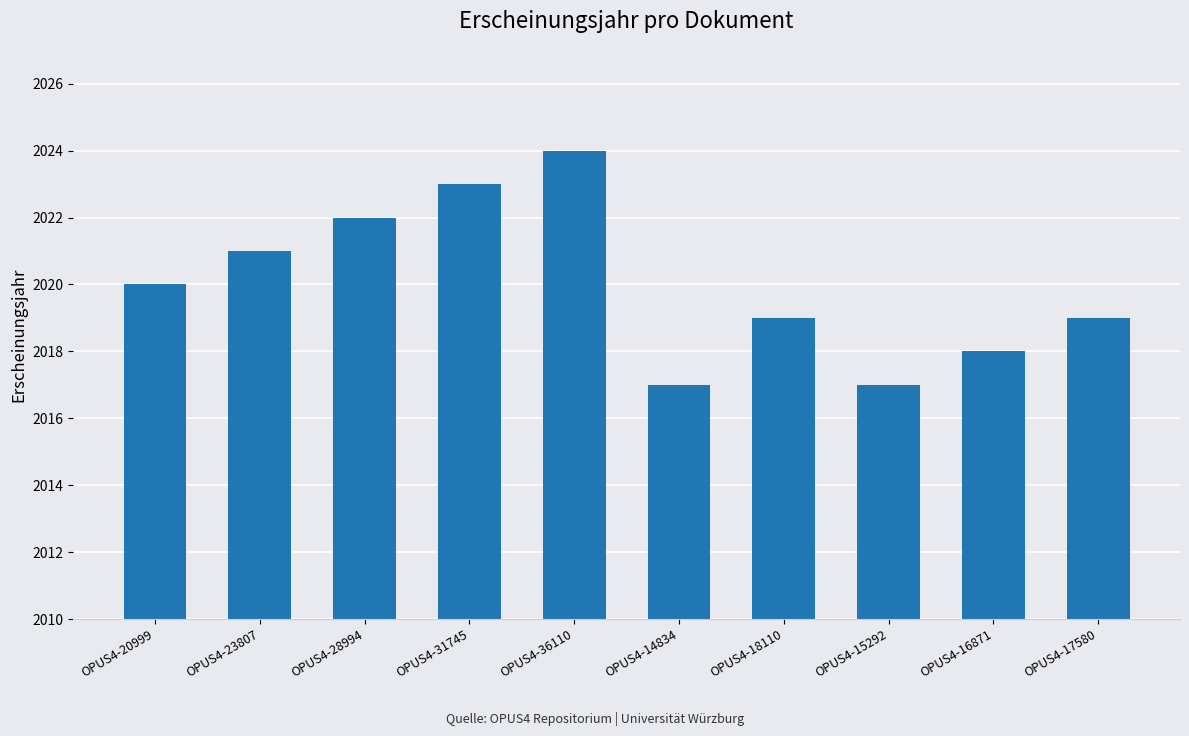

What is the greatest value displayed?

2024